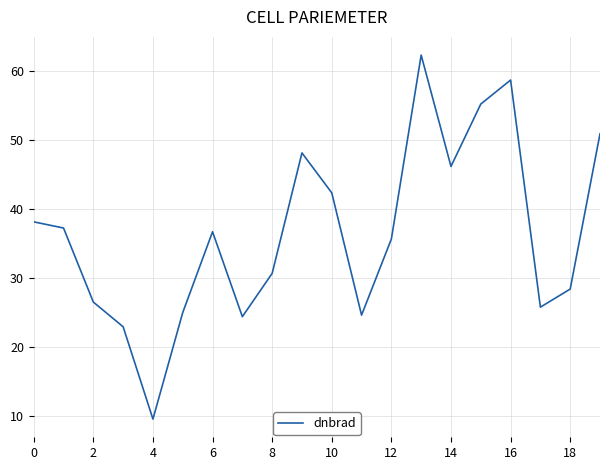

What is the minimum value shown in the chart?

9.5